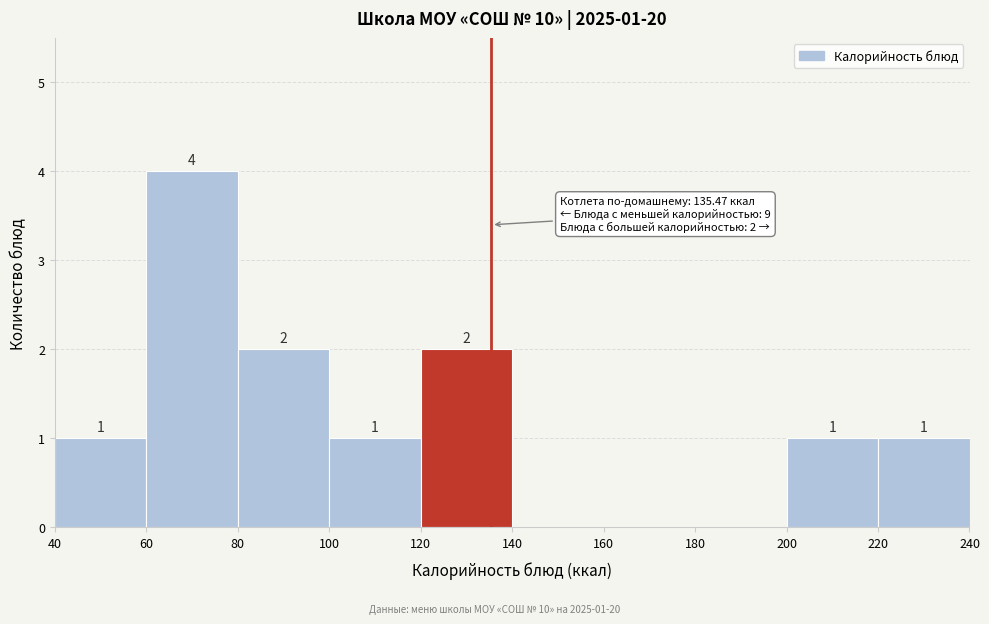

Over which range of the x-axis is the bar tallest?

60 to 80